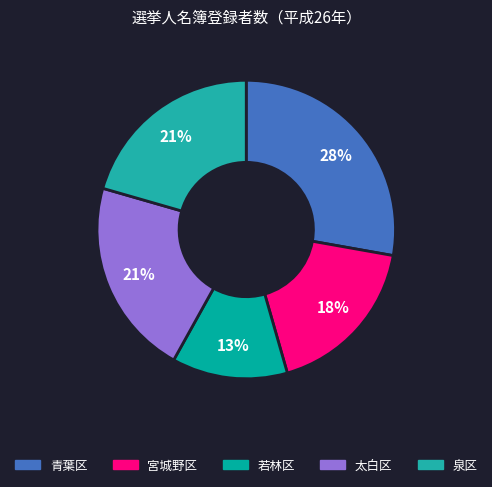

Count the number of slices in the pie.

5